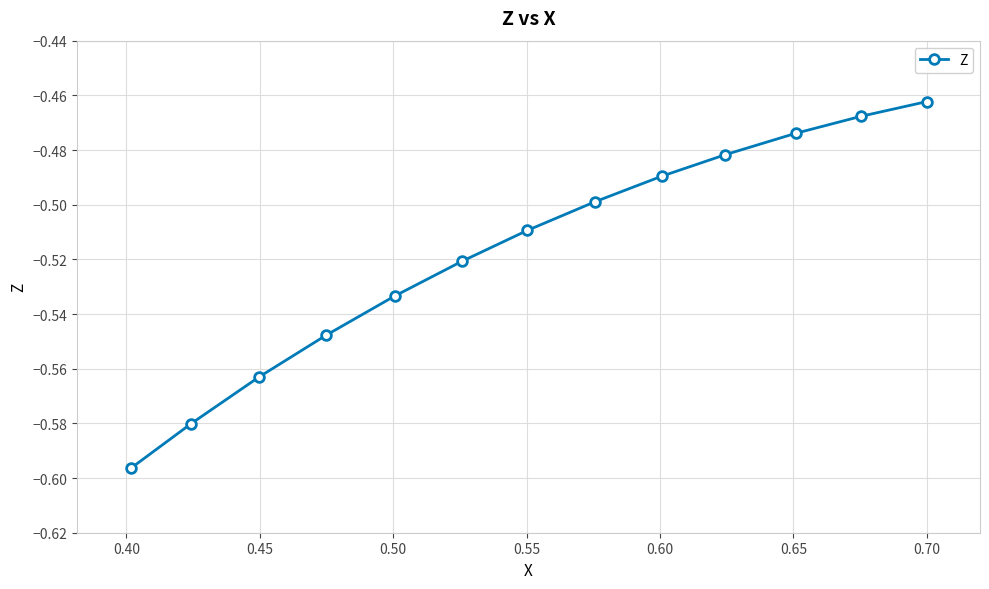

What is the sum of all values?

-6.7